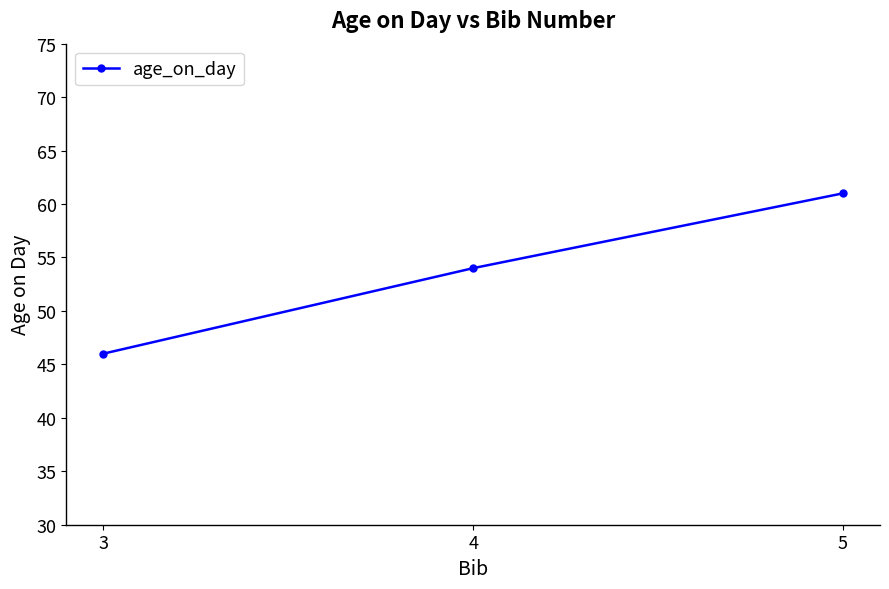

Reading left to right, extract all data points from this chart.

46	54	61